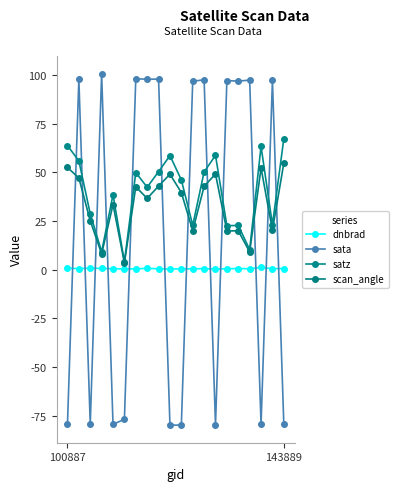

How many lines are shown in the chart?

4